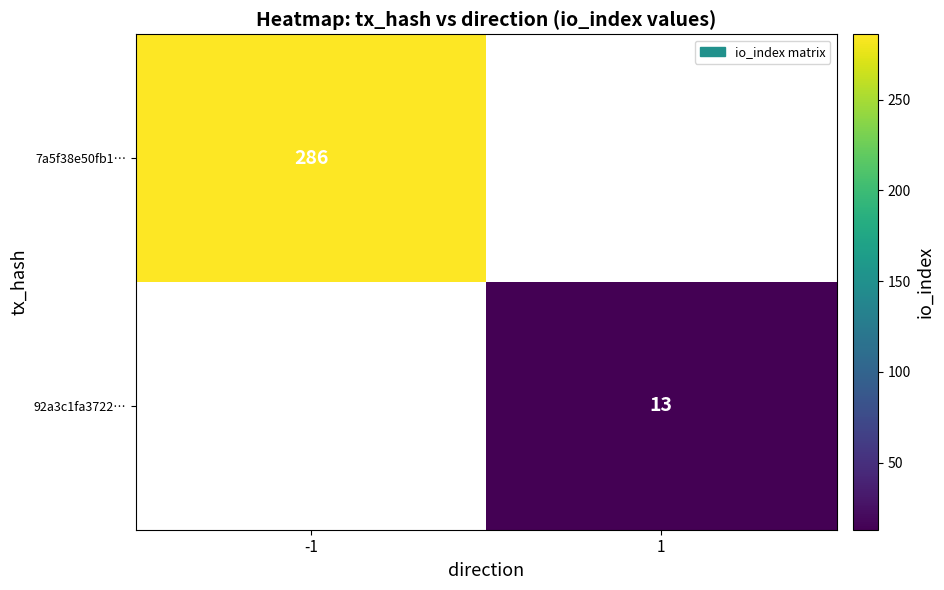

The value of 92a3c1fa3722… at 1 is 22. True or false?

False